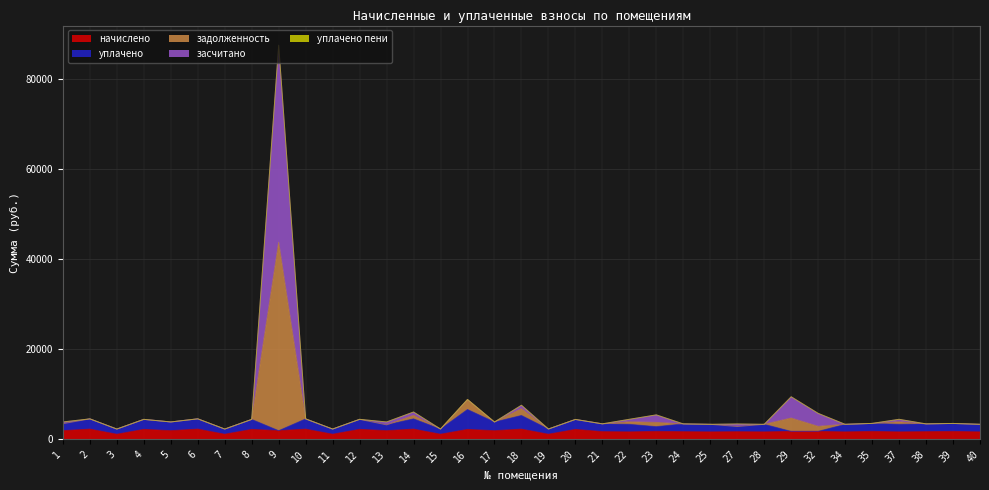

Read the засчитано value at 8.

4431.8